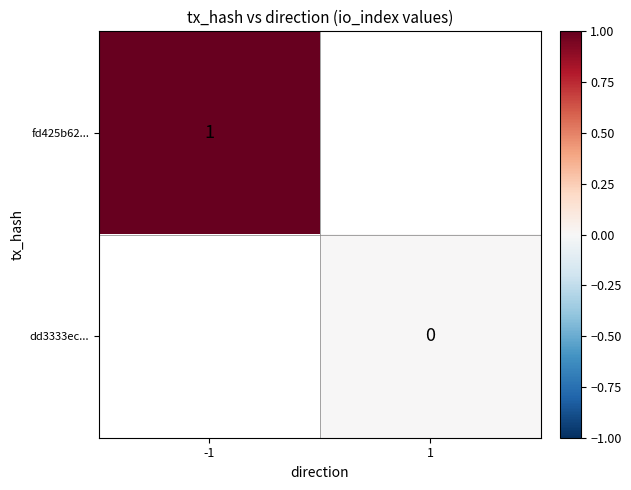

How many categories are shown in the chart?

2